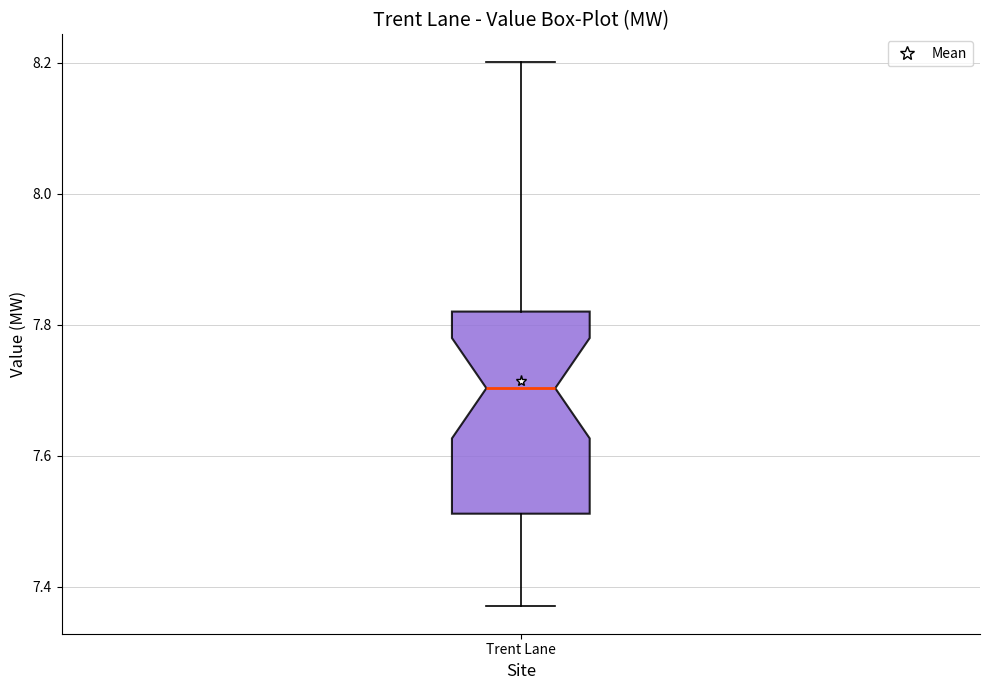

Transcribe this box plot: give where the median line is, the range the box spans, and where the two whiskers end, as read against the y-axis. The values are not printed on the chart, so give them approximately, as read against the axis.

median 7.70, box 7.52 to 7.82, whiskers 7.36 to 8.20